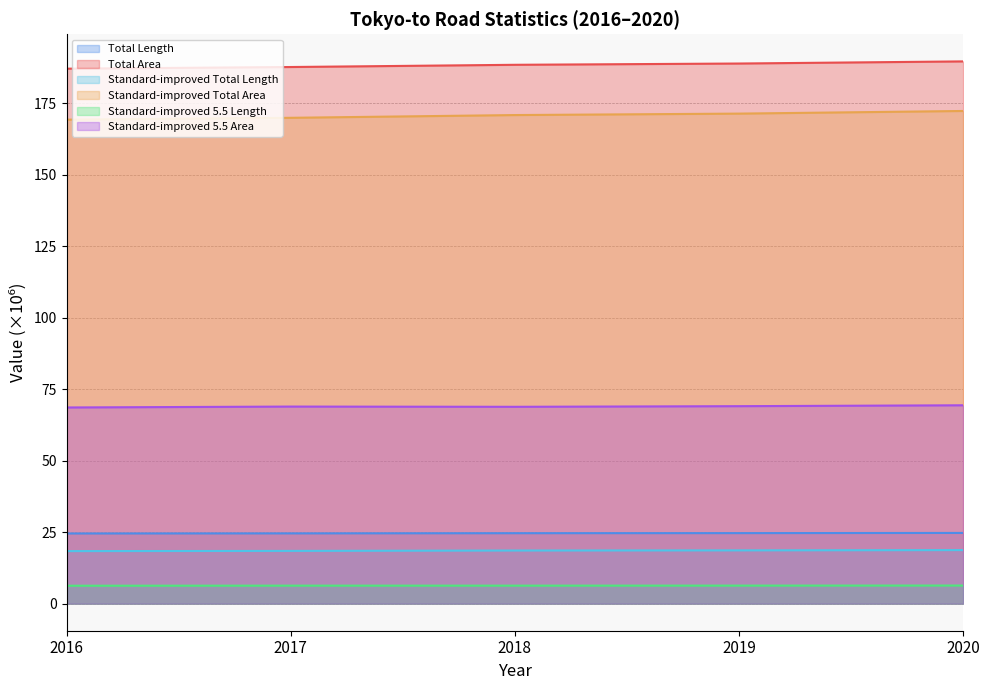

What is the average value of the Standard-improved 5.5 Length series?

6.3